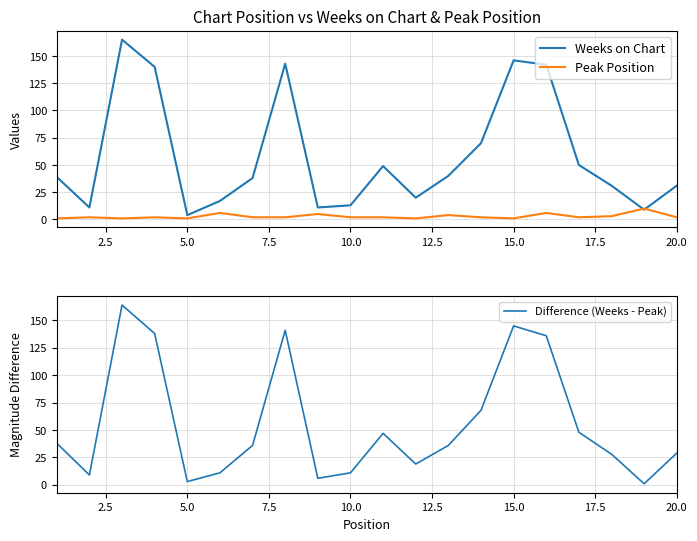

What is the highest value of the Peak Position series?

10